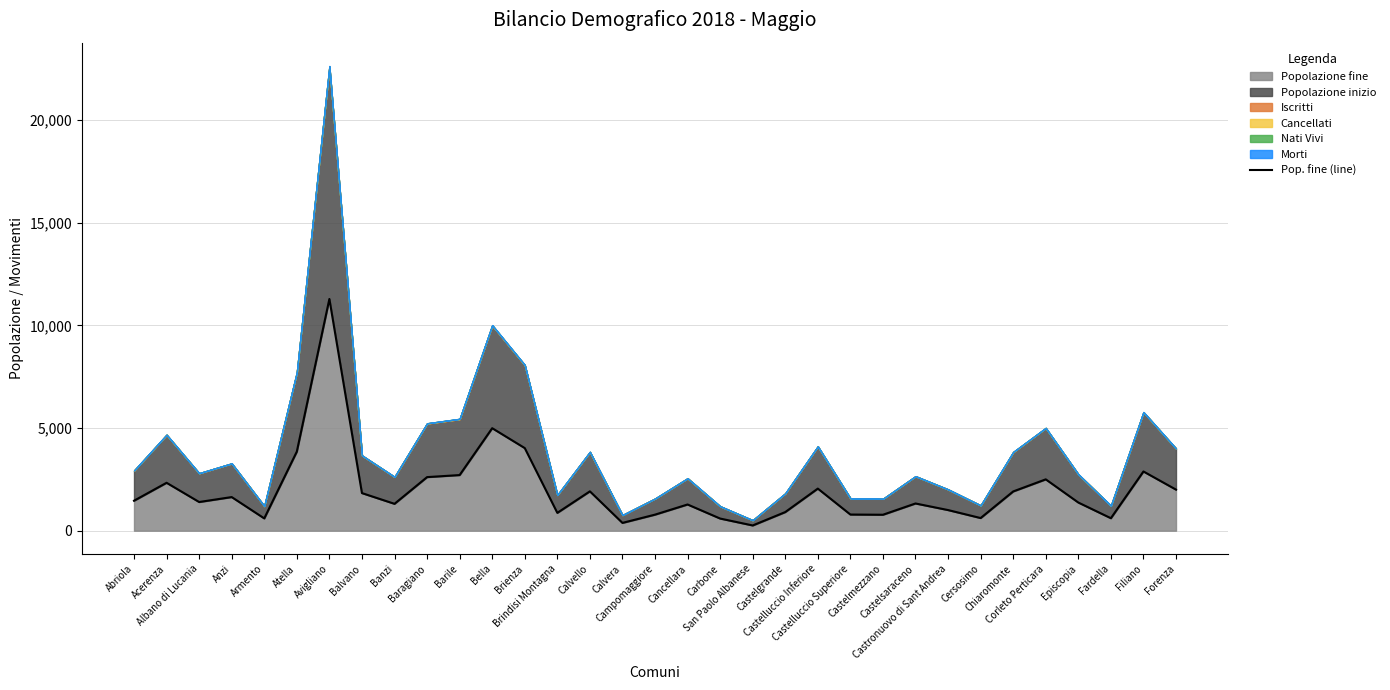

What is the label of the 9th point from the left?

Banzi